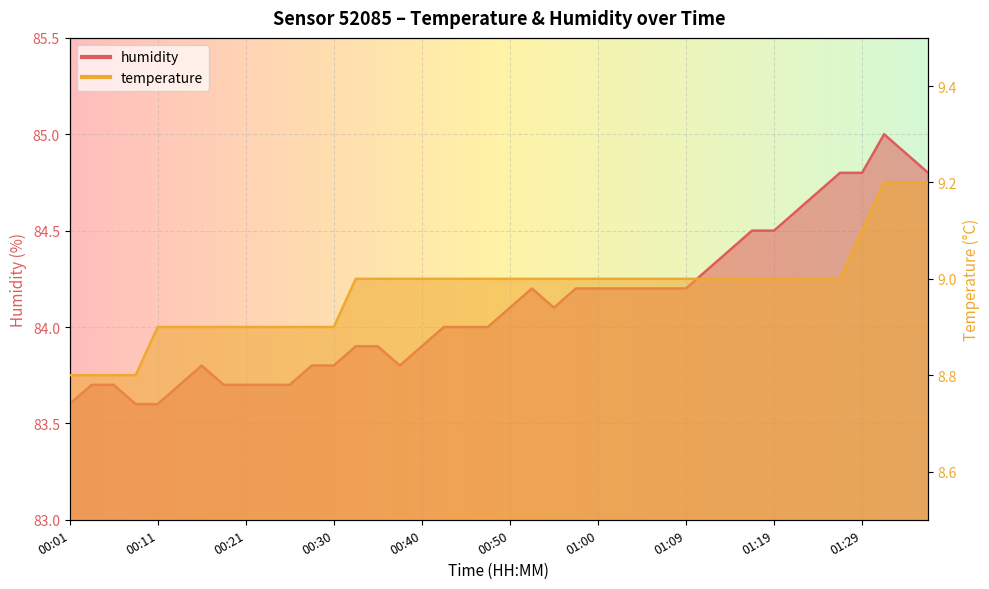

At which label does temperature reach its minimum?

00:01